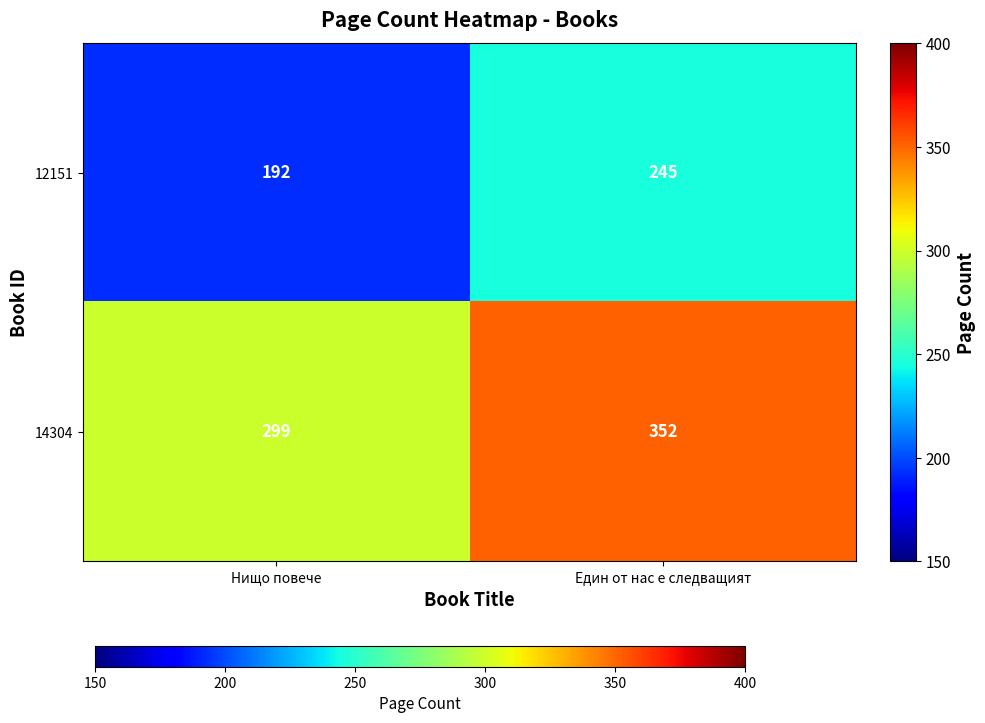

The 12151 series shows 192 at Нищо повече. True or false?

True